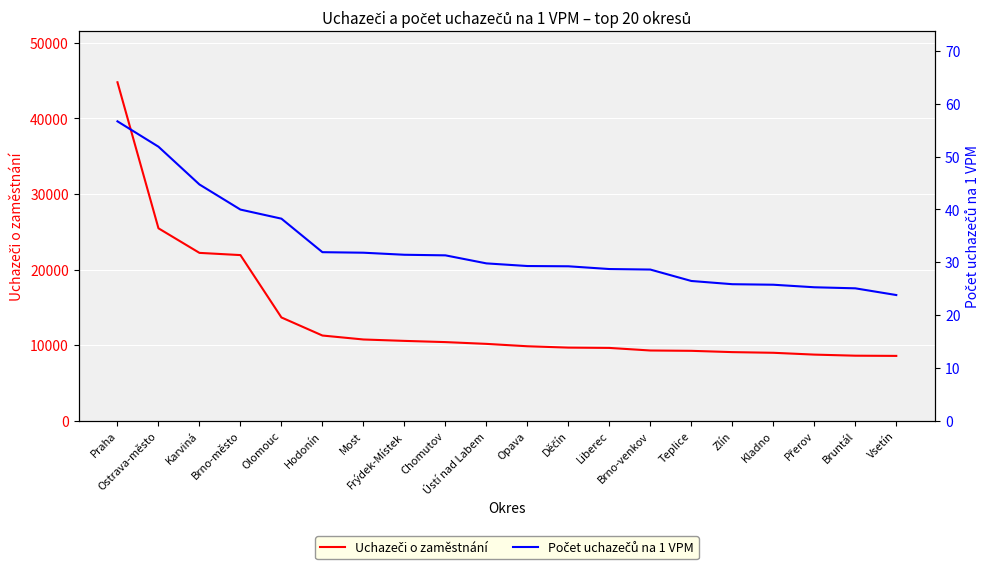

Between Karviná and Zlín, which series saw the biggest shift?

Uchazeči o zaměstnání